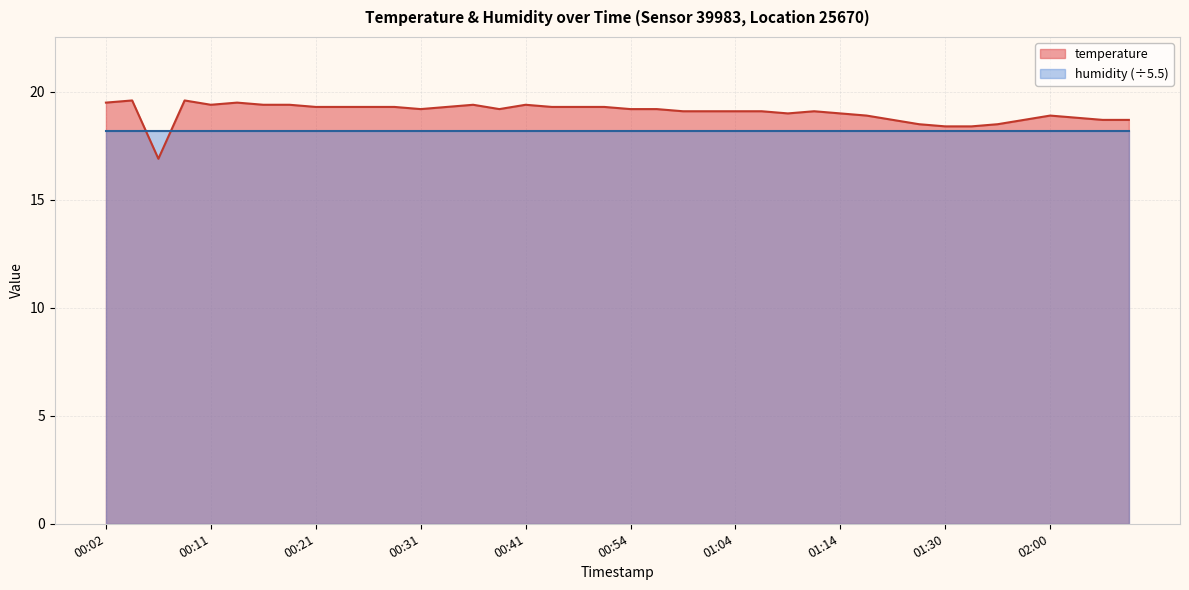

At which category does the data reach its first local peak?

00:04